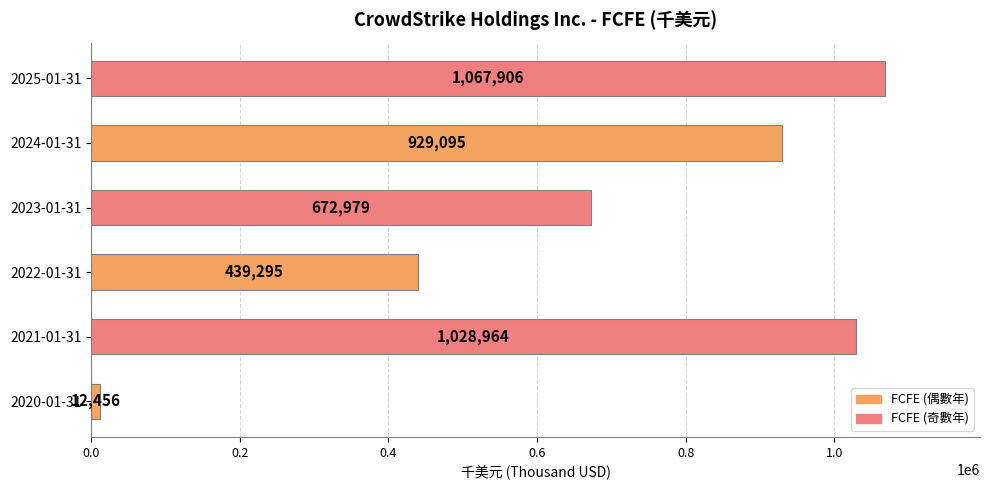

What is the maximum value shown in the chart?

1067906